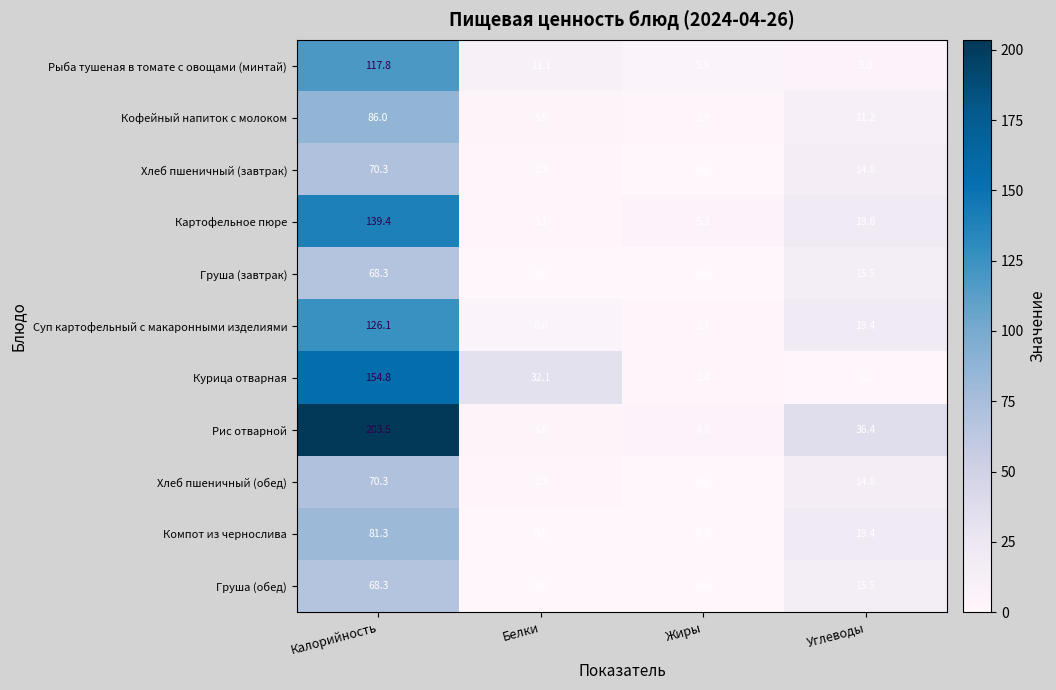

At how many categories does at least one series exceed 26?

3